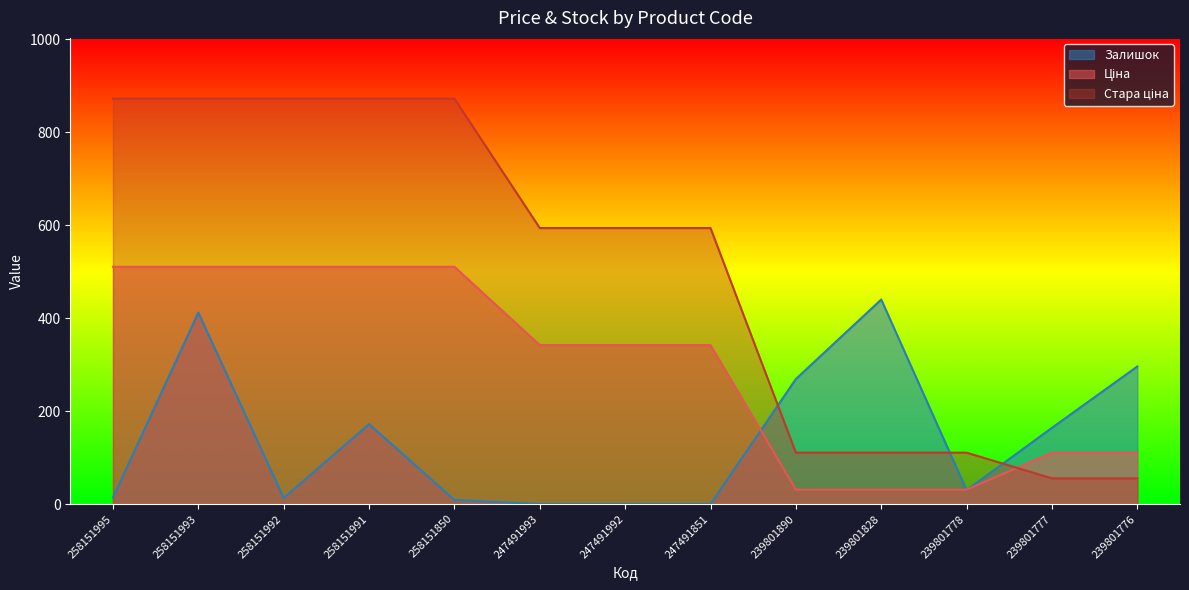

At which category is the sum across all series the highest?

258151993